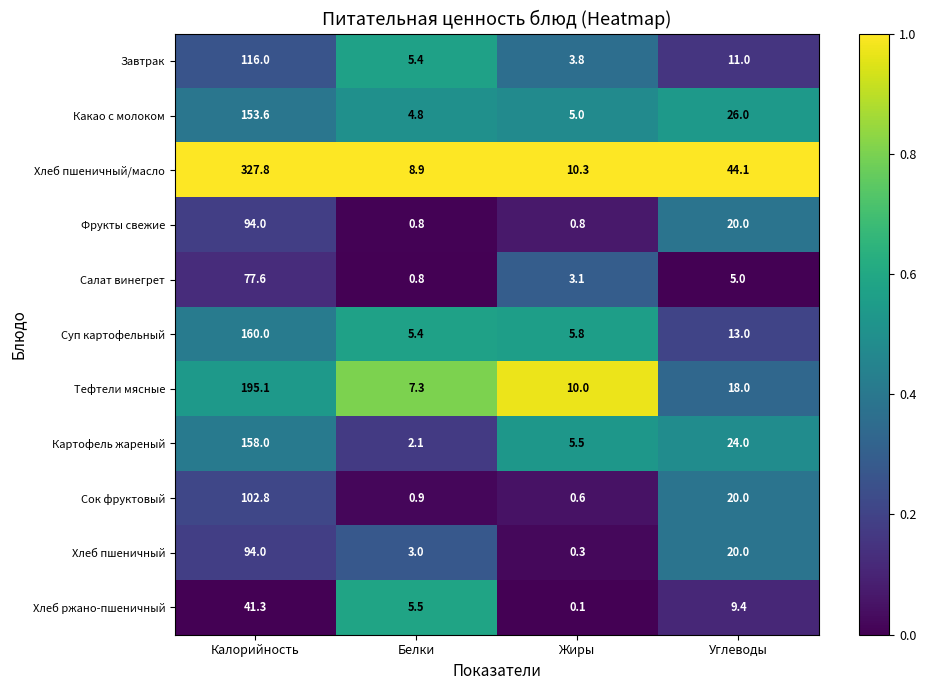

At which category is the sum across all series the highest?

Калорийность